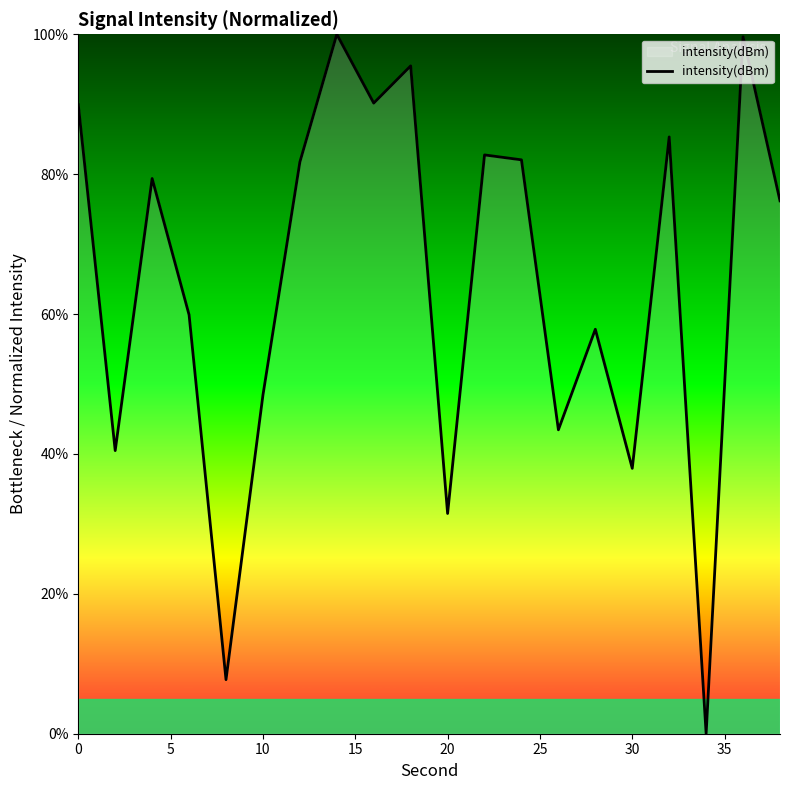

What is the difference between the maximum and minimum values?

100.0